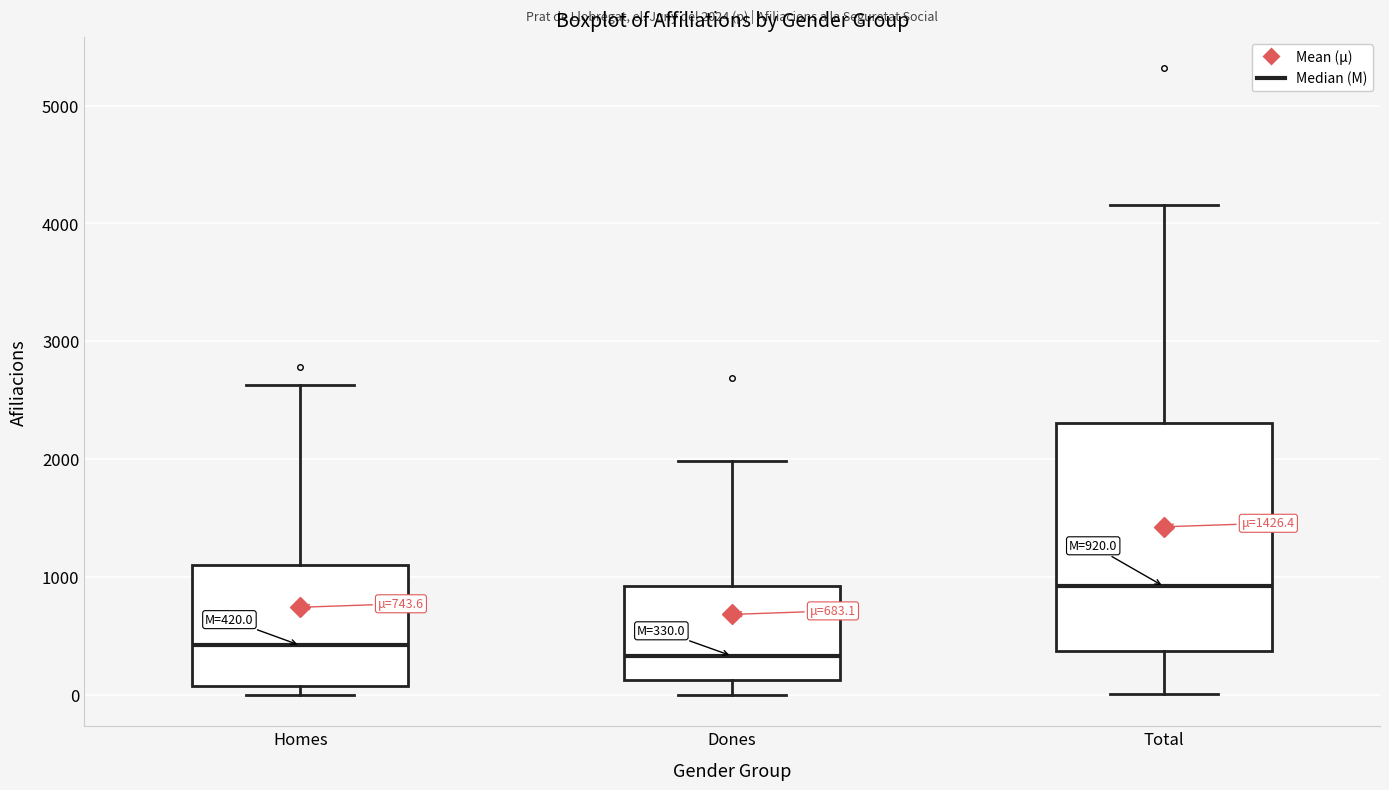

Which box is the tallest, from its lower edge to its upper edge?

Total